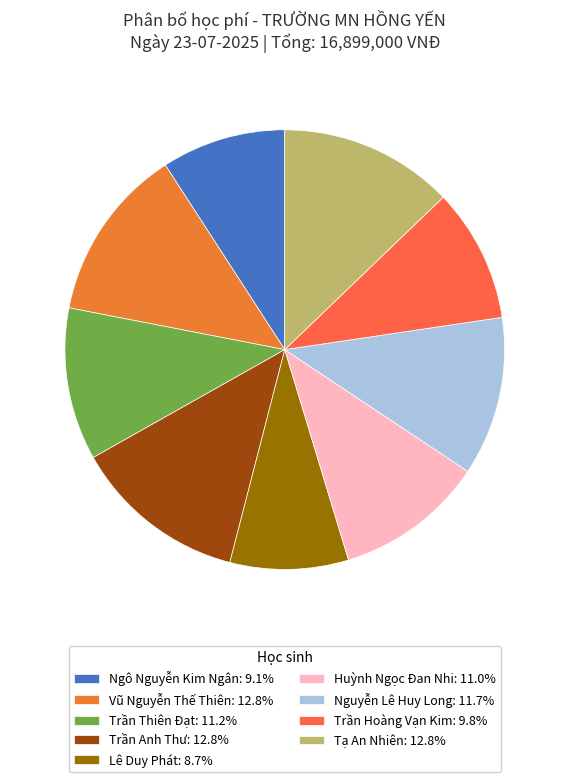

How many slices are in this pie chart?

9